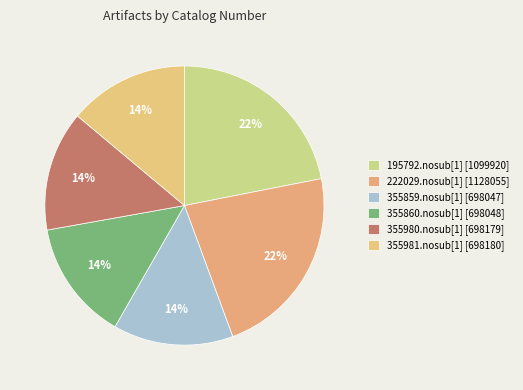

How many segments does this pie chart have?

6